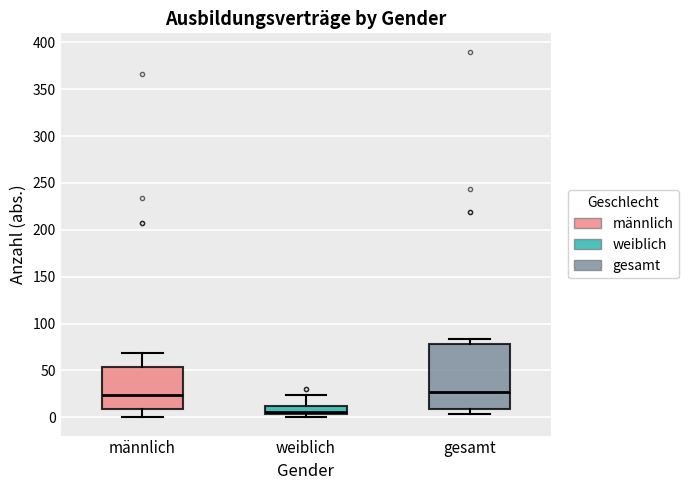

Reading left to right, read every box against the y-axis: the position of its median line, the range the box covers, and the ends of its whiskers. The values are not printed on the chart, so give them approximately, as read against the axis.

männlich: median 25, box 10 to 55, whiskers 0 to 70
weiblich: median 5 (just above the box's lower edge), box 5 to 10, whiskers 0 to 25
gesamt: median 25, box 10 to 80, whiskers 5 to 85